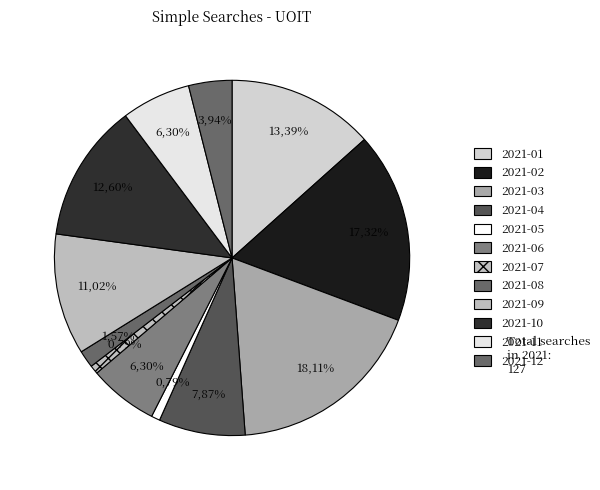

Count the number of slices in the pie.

12